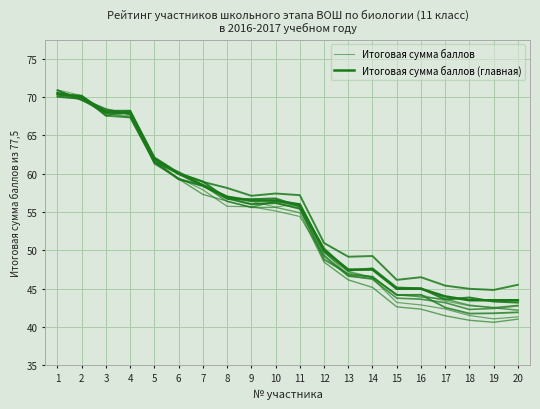

True or false: Итоговая сумма баллов (главная) has more than 1 interior local peaks.

False